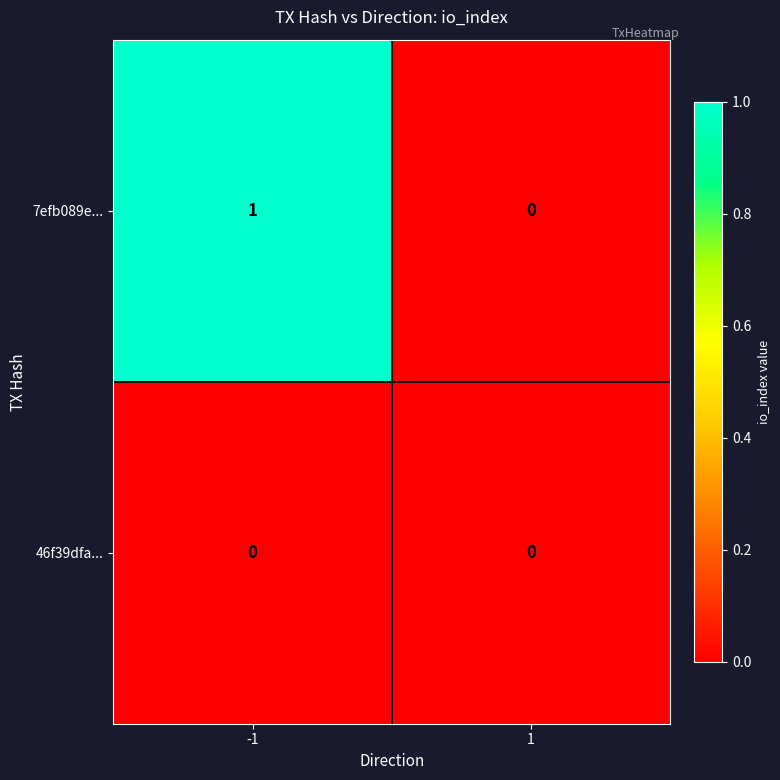

Rank the series at -1 from lowest to highest value.

46f39dfa..., 7efb089e...